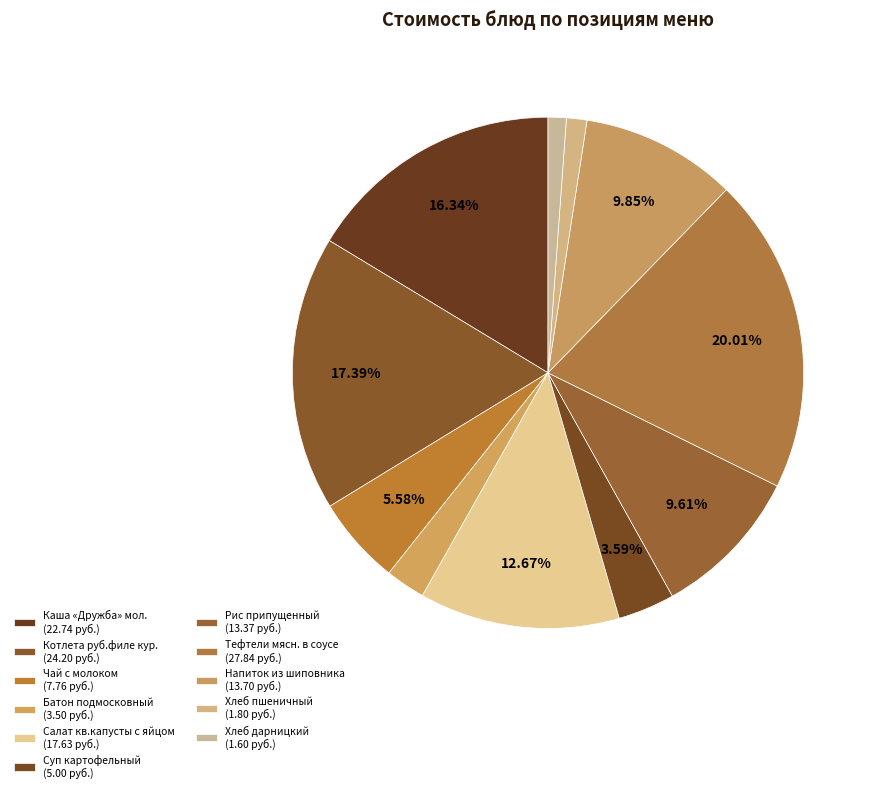

How many segments does this pie chart have?

11